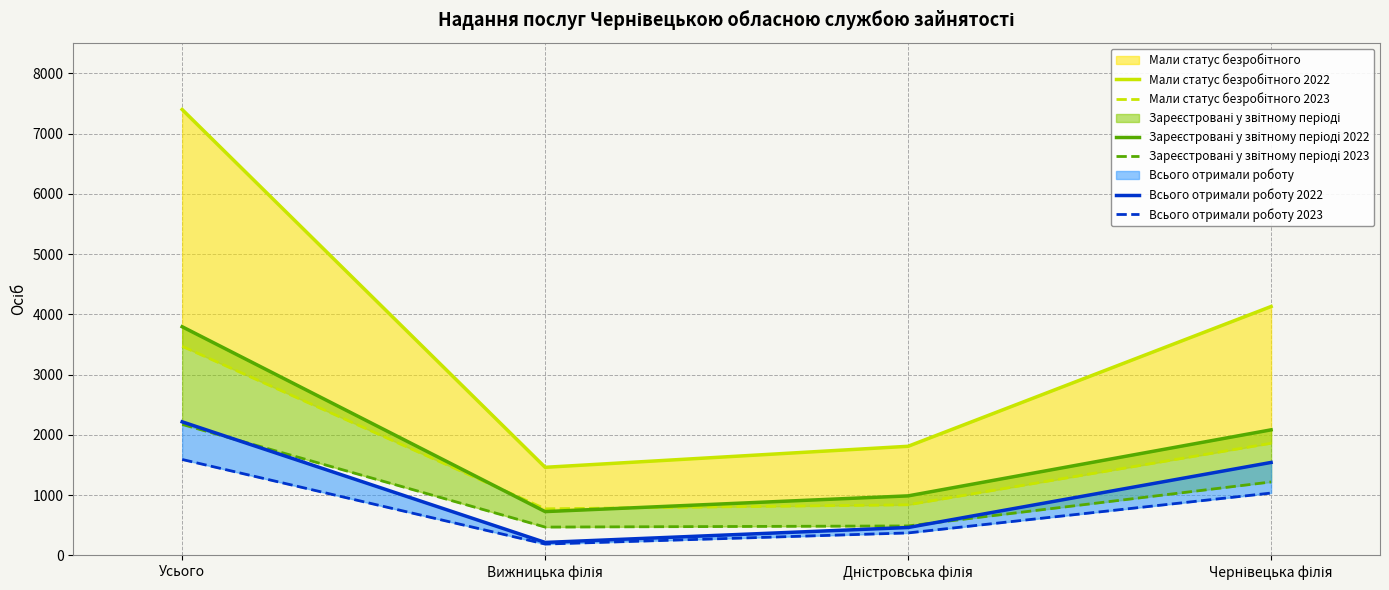

What is the difference between the maximum and minimum values in the Зареєстровані у звітному періоді 2023 series?

1704